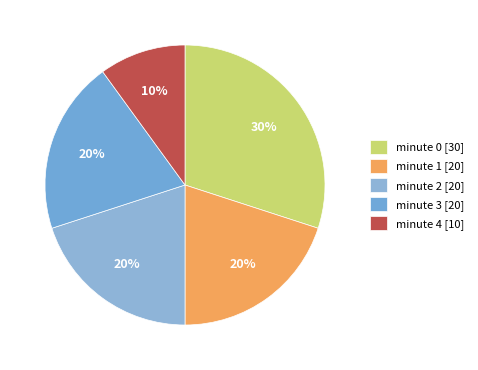

How many slices are in this pie chart?

5